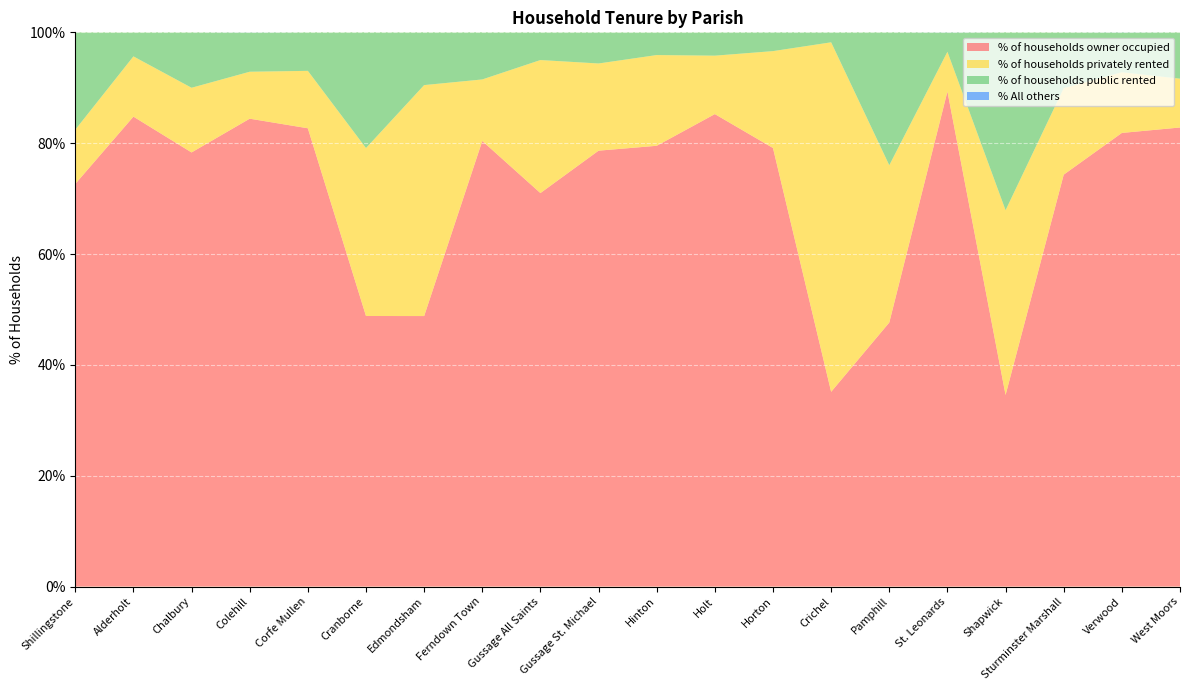

Reading left to right, what are all the values shown in this chart?

% of households owner occupied: Shillingstone=72.7	Alderholt=84.8	Chalbury=78.3	Colehill=84.4	Corfe Mullen=82.7	Cranborne=48.8	Edmondsham=48.8	Ferndown Town=80.4	Gussage All Saints=71.0	Gussage St. Michael=78.7	Hinton=79.5	Holt=85.2	Horton=79.1	Crichel=35.1	Pamphill=47.6	St. Leonards=89.3	Shapwick=34.6	Sturminster Marshall=74.3	Verwood=81.8	West Moors=82.8
% of households privately rented: Shillingstone=9.8	Alderholt=10.9	Chalbury=11.7	Colehill=8.5	Corfe Mullen=10.4	Cranborne=30.3	Edmondsham=41.7	Ferndown Town=11.1	Gussage All Saints=24.0	Gussage St. Michael=15.7	Hinton=16.4	Holt=10.5	Horton=17.5	Crichel=63.1	Pamphill=28.4	St. Leonards=7.2	Shapwick=33.3	Sturminster Marshall=15.6	Verwood=10.9	West Moors=8.8
% of households public rented: Shillingstone=17.6	Alderholt=4.3	Chalbury=10.0	Colehill=7.1	Corfe Mullen=7.0	Cranborne=20.9	Edmondsham=9.5	Ferndown Town=8.5	Gussage All Saints=5.0	Gussage St. Michael=5.6	Hinton=4.1	Holt=4.2	Horton=3.4	Crichel=1.8	Pamphill=24.0	St. Leonards=3.5	Shapwick=32.1	Sturminster Marshall=10.1	Verwood=7.2	West Moors=8.4
% All others: Shillingstone=0.0	Alderholt=0.0	Chalbury=0.0	Colehill=0.0	Corfe Mullen=0.0	Cranborne=0.0	Edmondsham=0.0	Ferndown Town=0.0	Gussage All Saints=0.0	Gussage St. Michael=0.0	Hinton=0.0	Holt=0.0	Horton=0.0	Crichel=0.0	Pamphill=0.0	St. Leonards=0.0	Shapwick=0.0	Sturminster Marshall=0.0	Verwood=0.0	West Moors=0.0